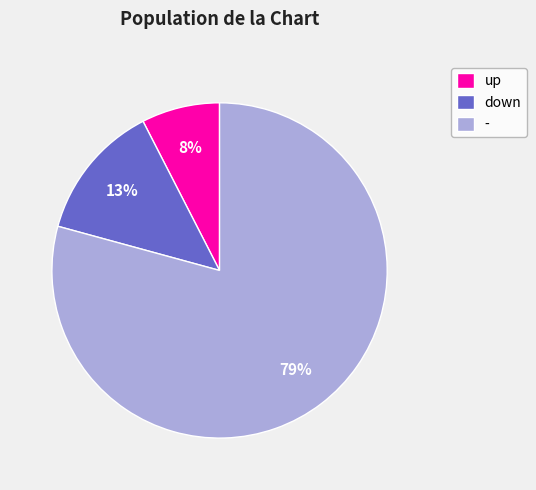

Approximately how many times larger is the value at down compared to -?

0.2